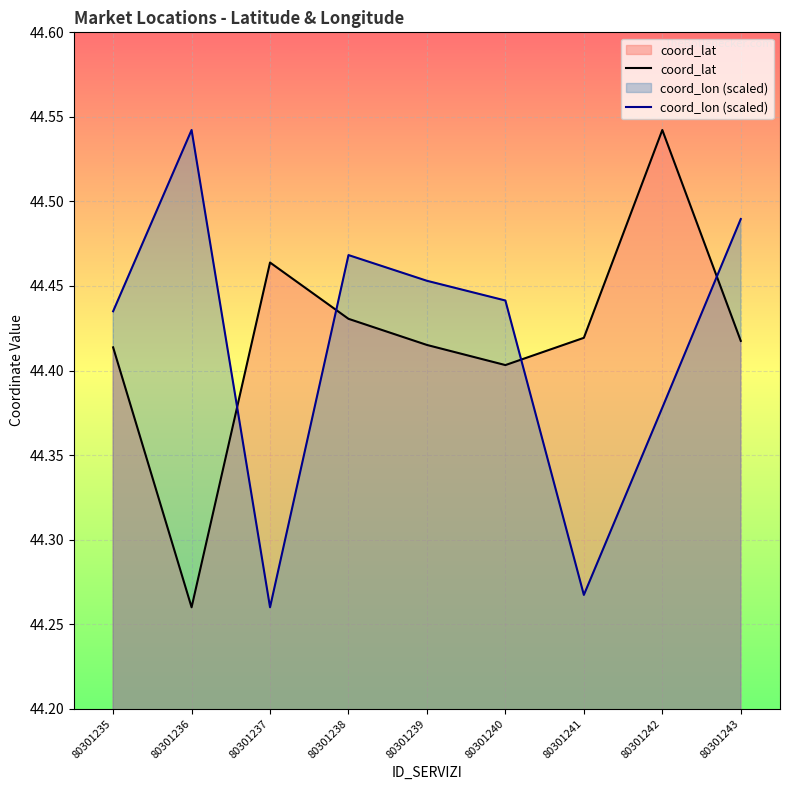

Reading left to right, list all the values displayed in this chart.

coord_lat: 80301235=44.4	80301236=44.3	80301237=44.5	80301238=44.4	80301239=44.4	80301240=44.4	80301241=44.4	80301242=44.5	80301243=44.4
coord_lon (scaled): 80301235=44.4	80301236=44.5	80301237=44.3	80301238=44.5	80301239=44.5	80301240=44.4	80301241=44.3	80301242=44.4	80301243=44.5